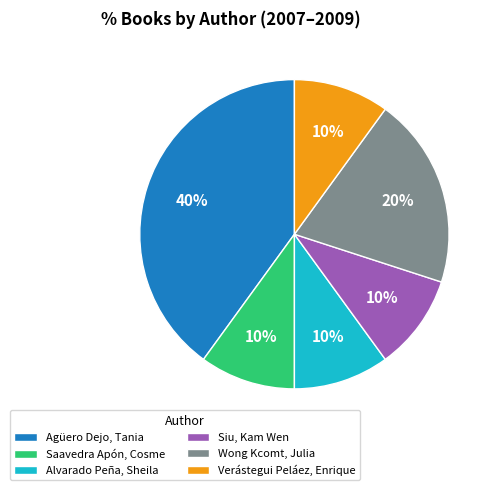

True or false: Wong Kcomt, Julia accounts for 20% of the total.

True